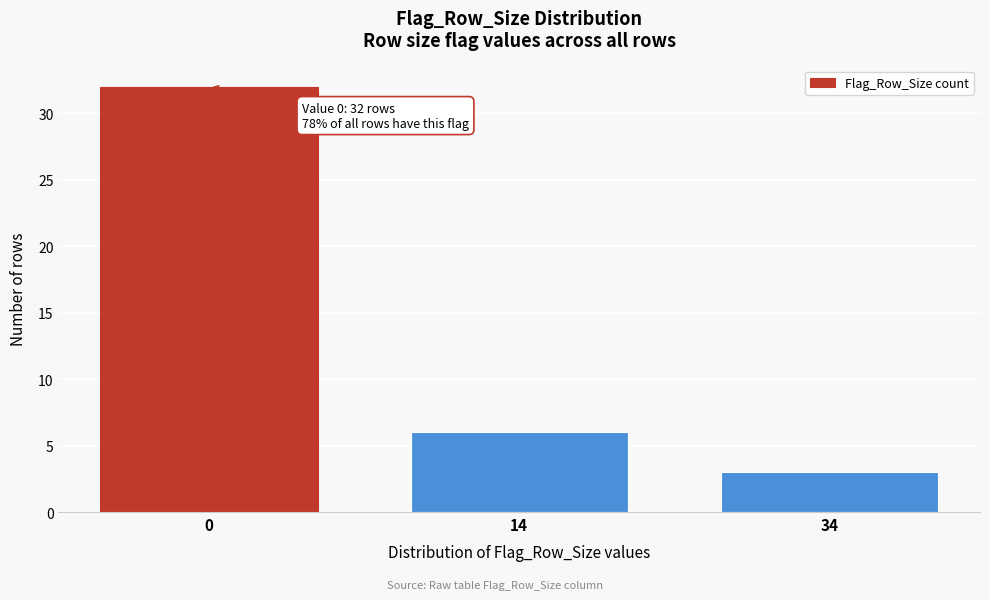

Reading left to right, transcribe all the data shown in this chart.

0=32	14=6	34=3